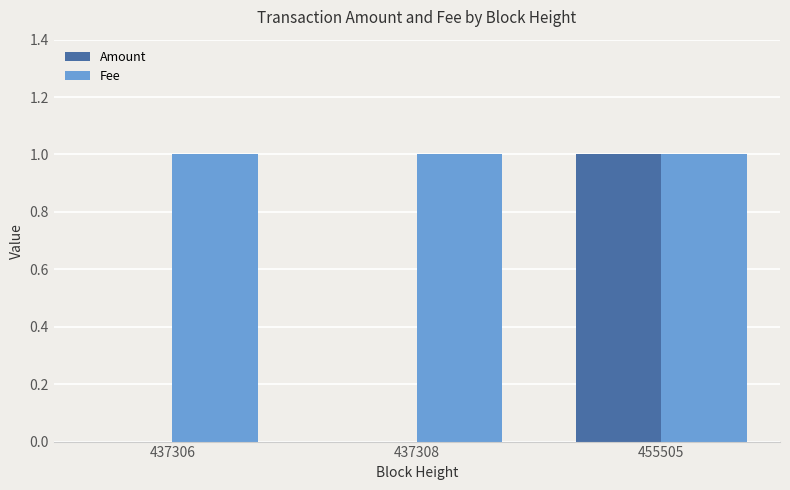

What value does the Fee series have at 455505?

1.0